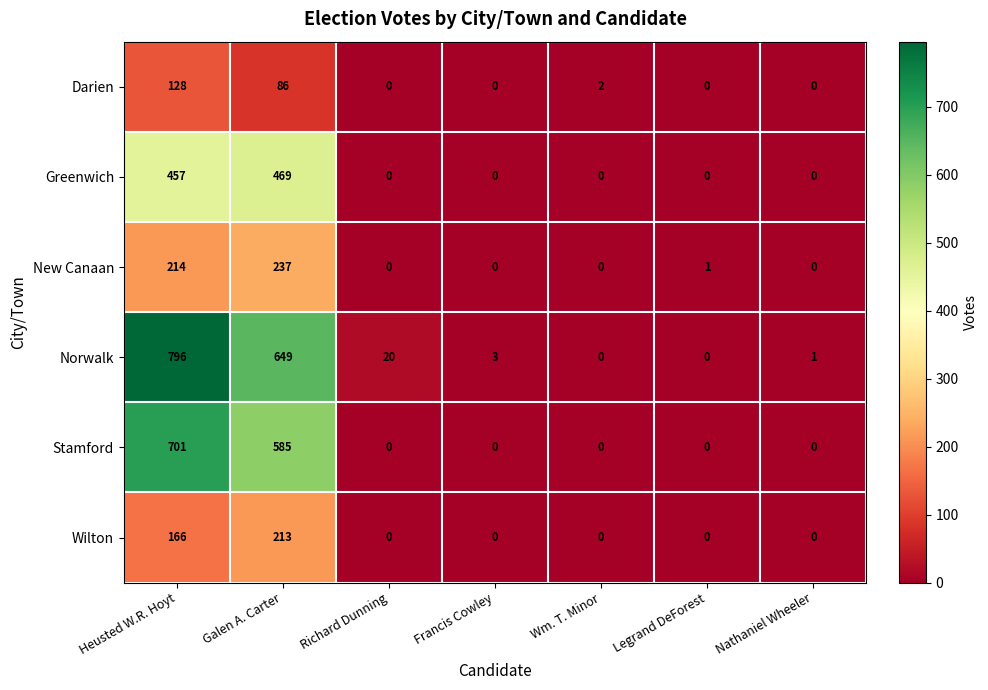

At which label is Norwalk closest to 398?

Galen A. Carter